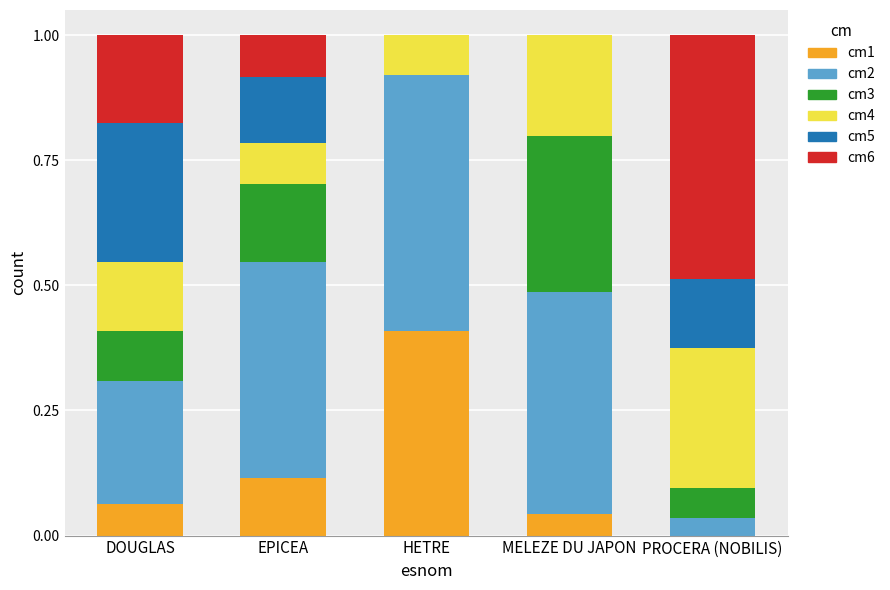

Count the number of categories in the chart.

5